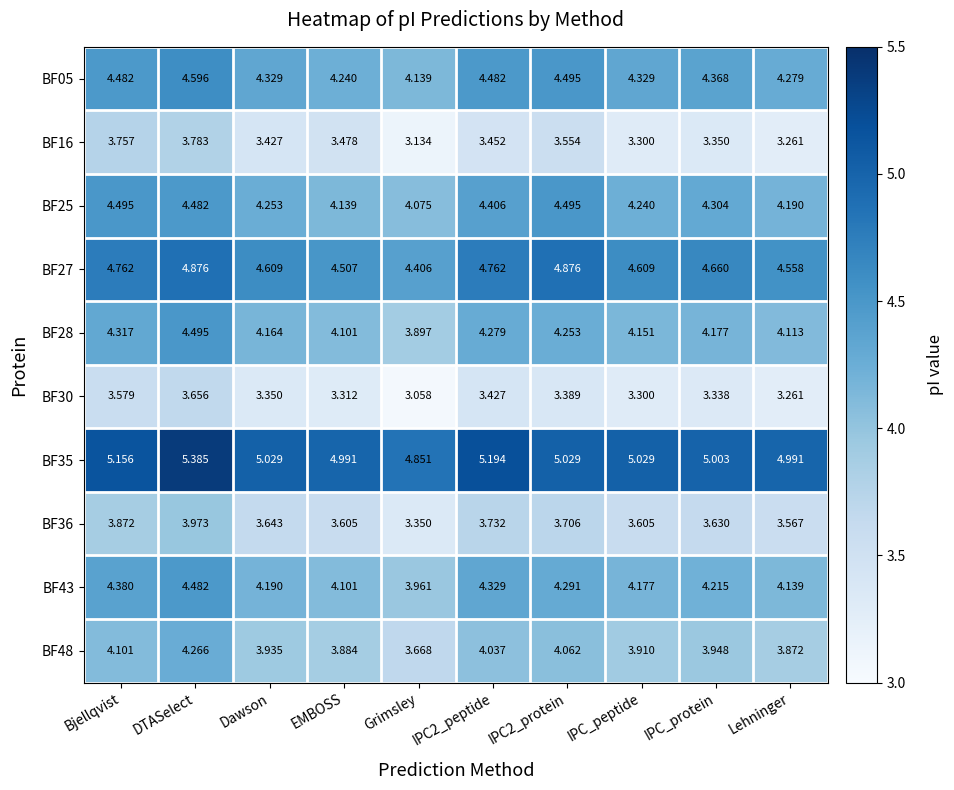

How many data points does each series have?

10